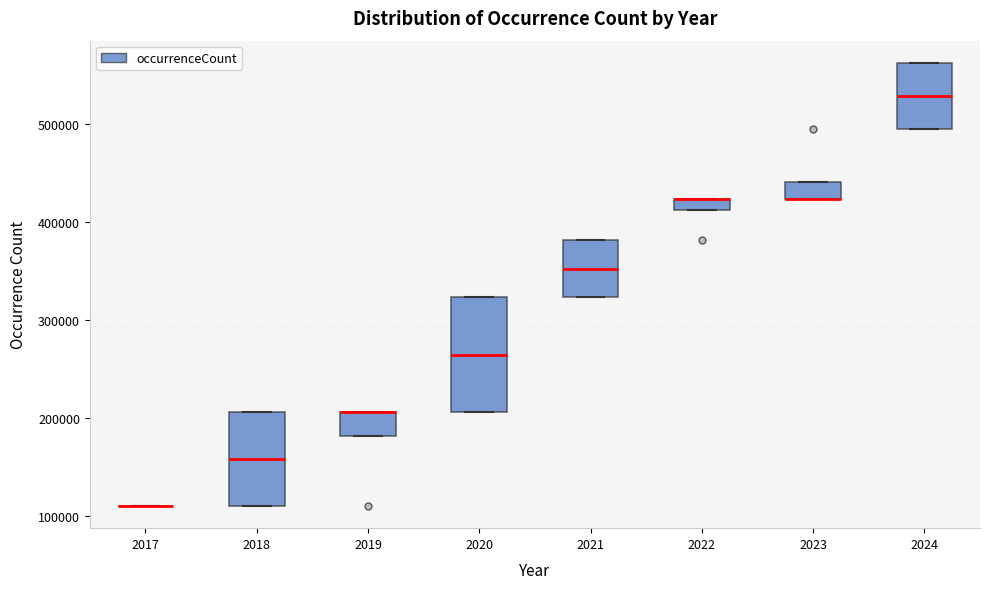

Where is the upper edge of the box at x = 2021 on the y-axis? The values are not printed on the chart, so give them approximately, as read against the axis.

380000